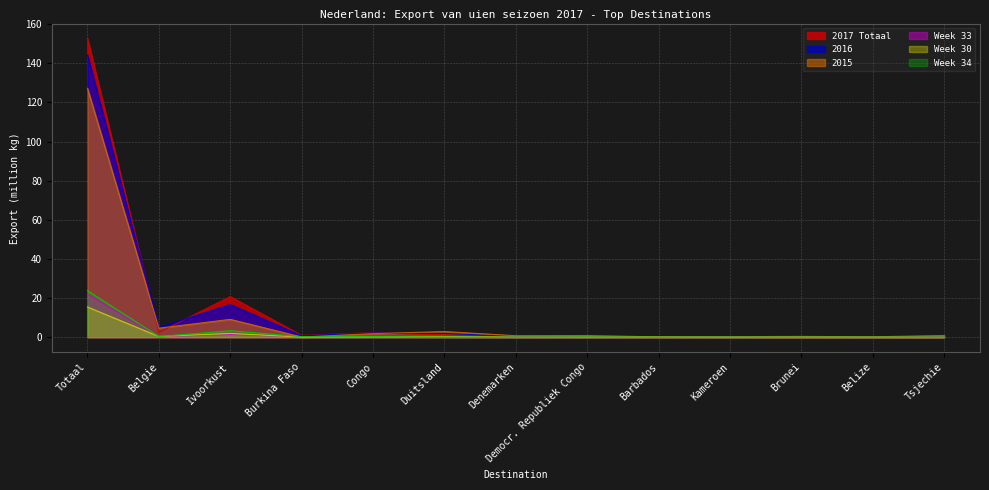

The value of 2017 Totaal at Denemarken is 0.2. True or false?

True